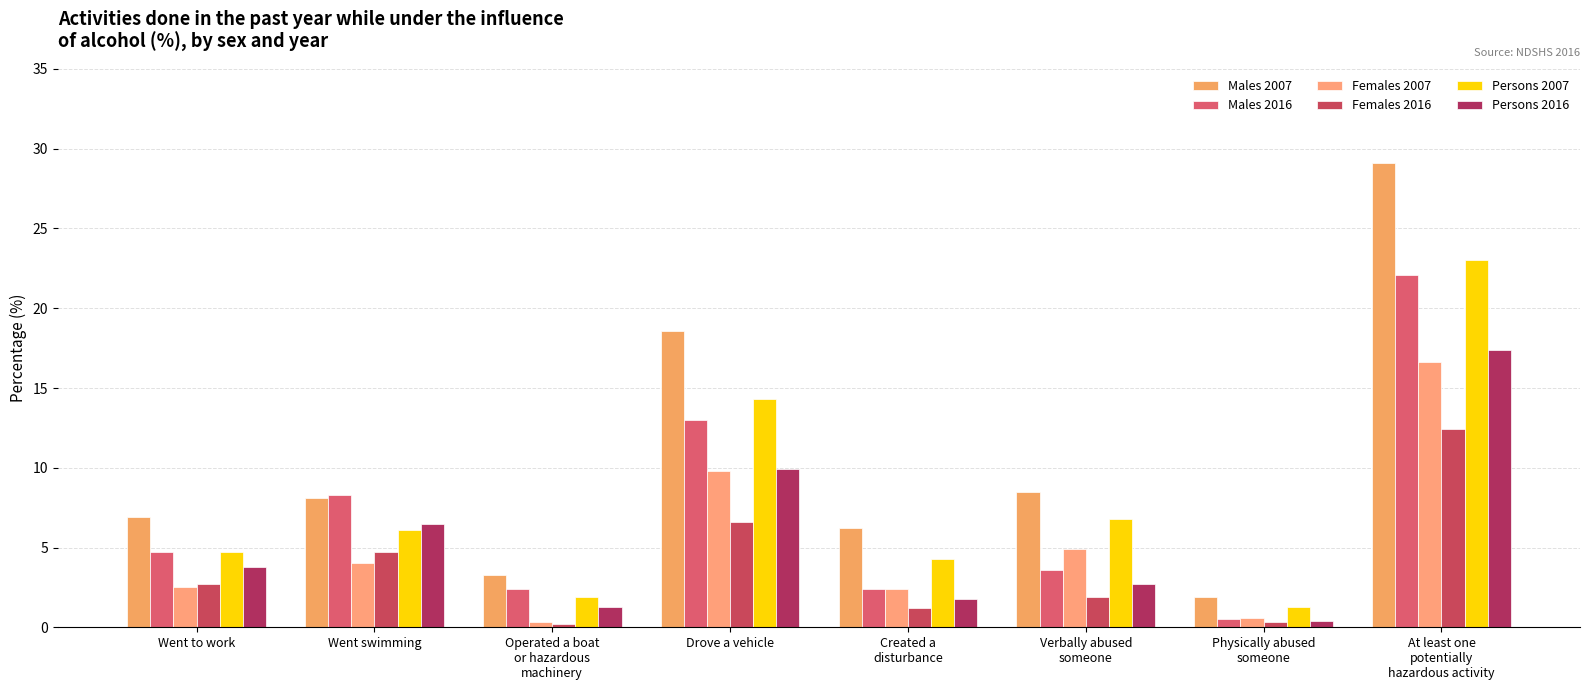

What is the spread (max minus min) of values at Went swimming?

4.3